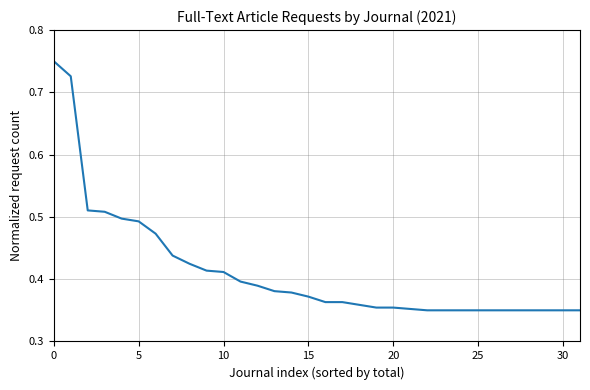

Does the chart display data point markers on the line(s)?

No